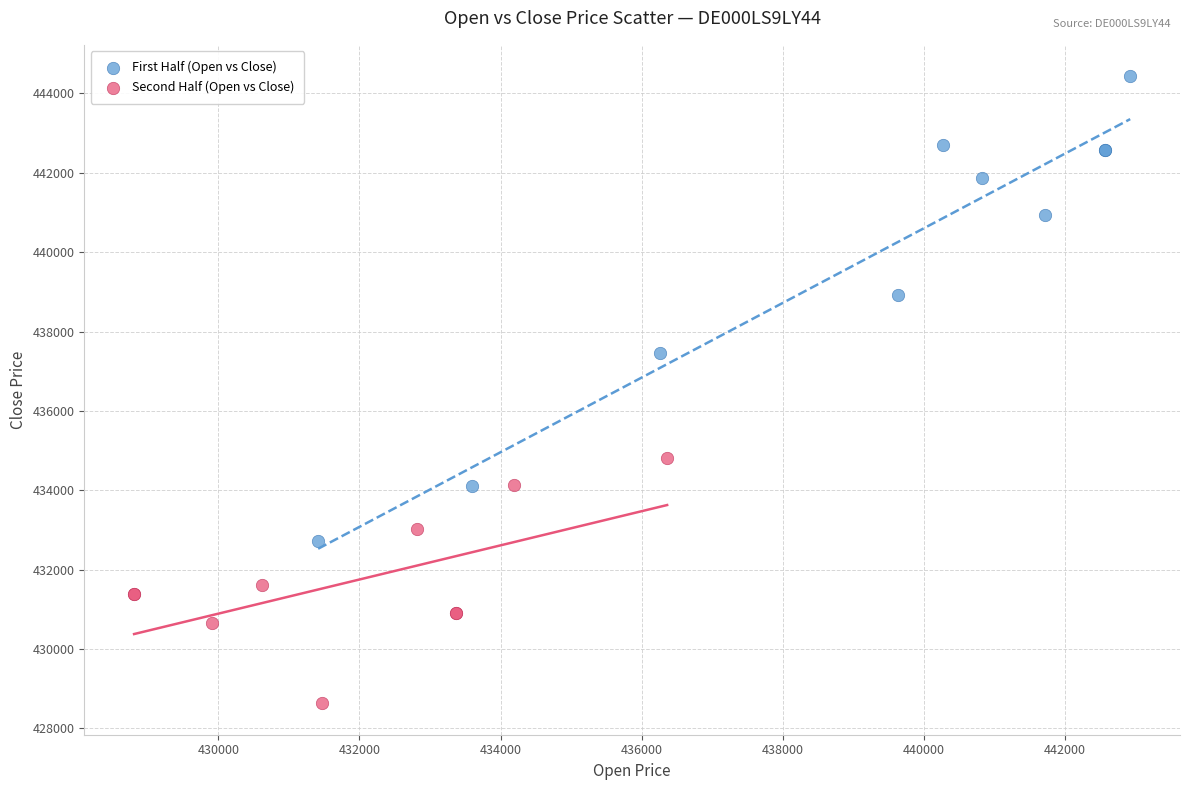

Which series reaches the maximum Y coordinate?

First Half (Open vs Close)